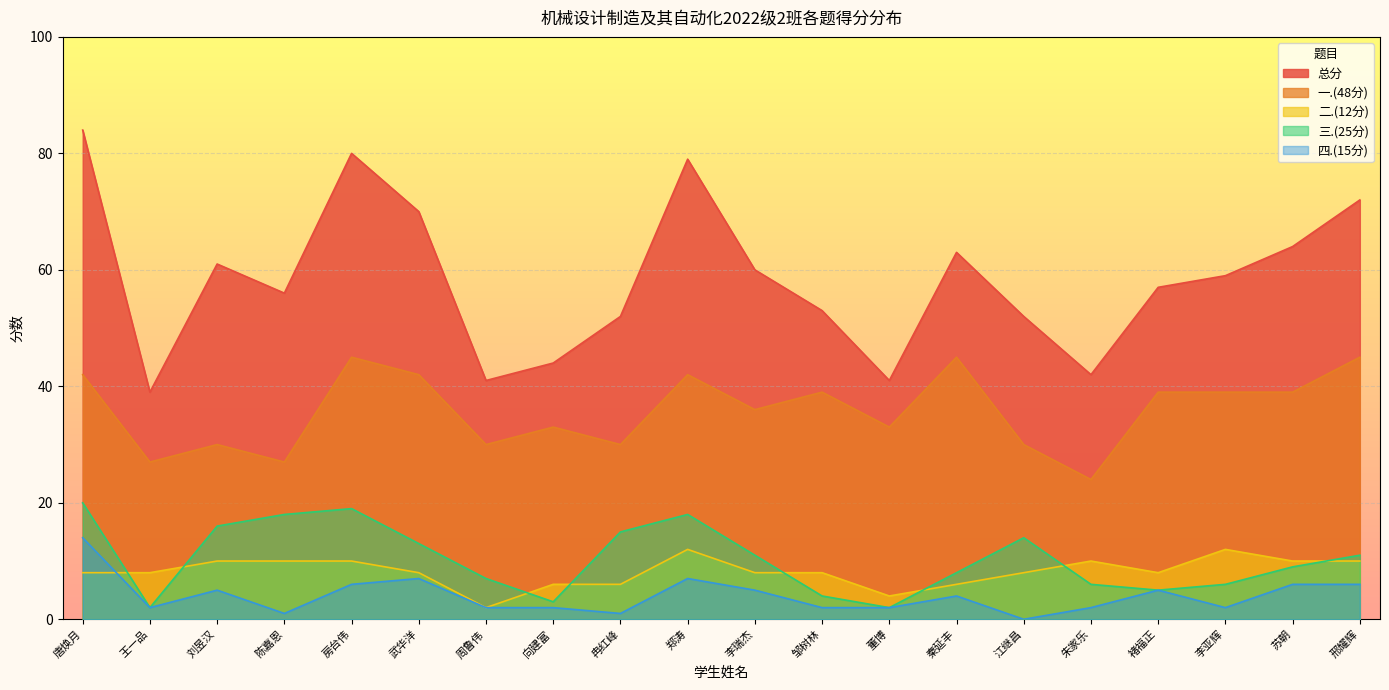

Where is the first local minimum for 二.(12分)?

周鲁伟